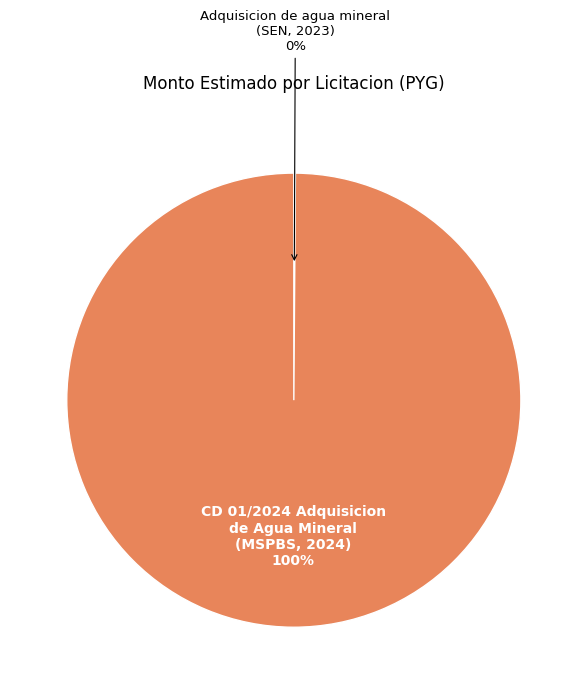

True or false: CD 01/2024 Adquisicion de Agua Mineral (MSPBS, 2024) accounts for 100% of the total.

True